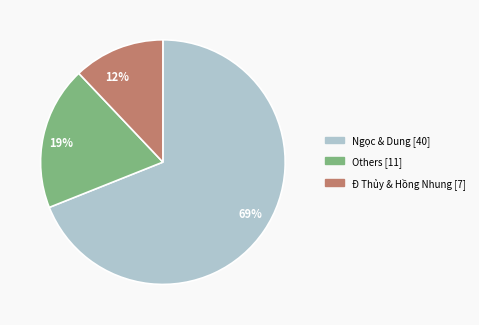

Which category has the biggest portion of the pie?

69%